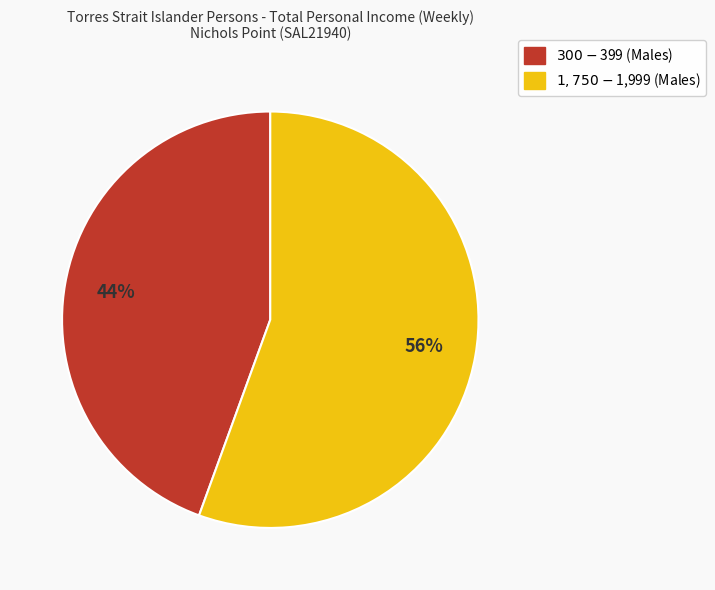

To the nearest percent, what portion does $1,750-$1,999 (Males) represent?

56%